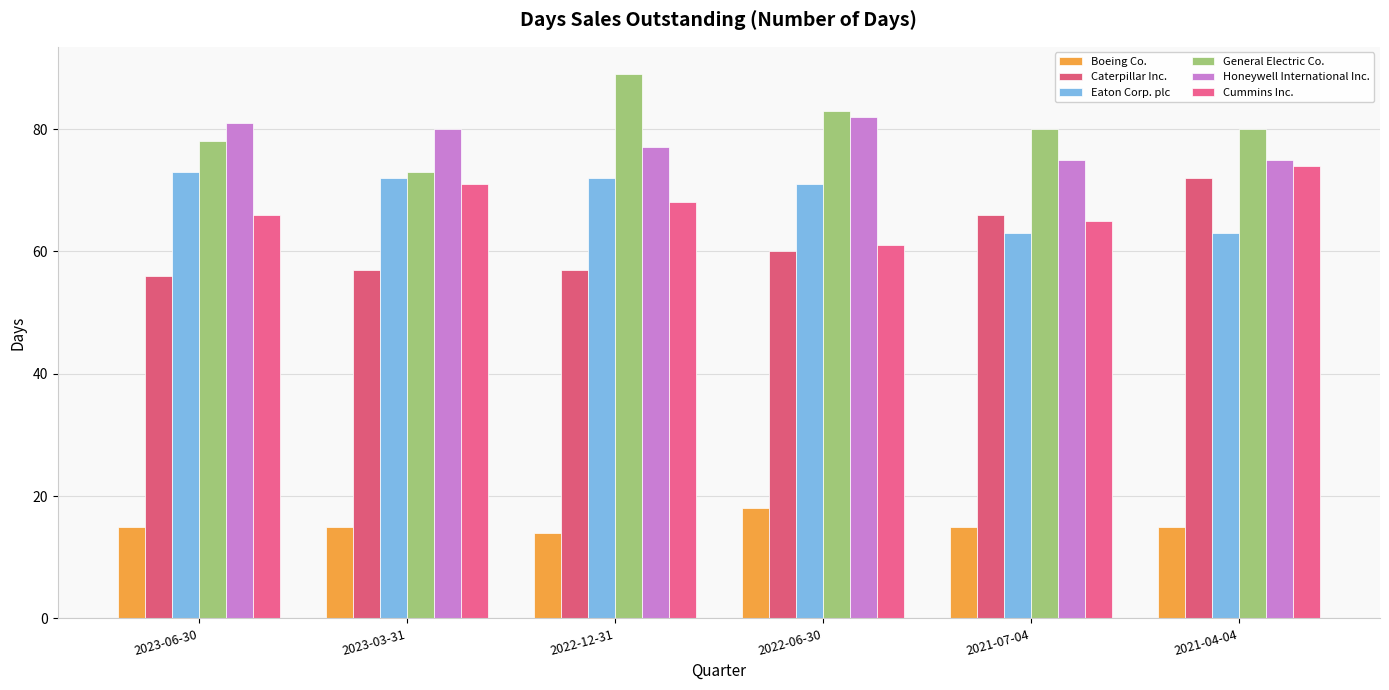

What is the average value of the Eaton Corp. plc series?

69